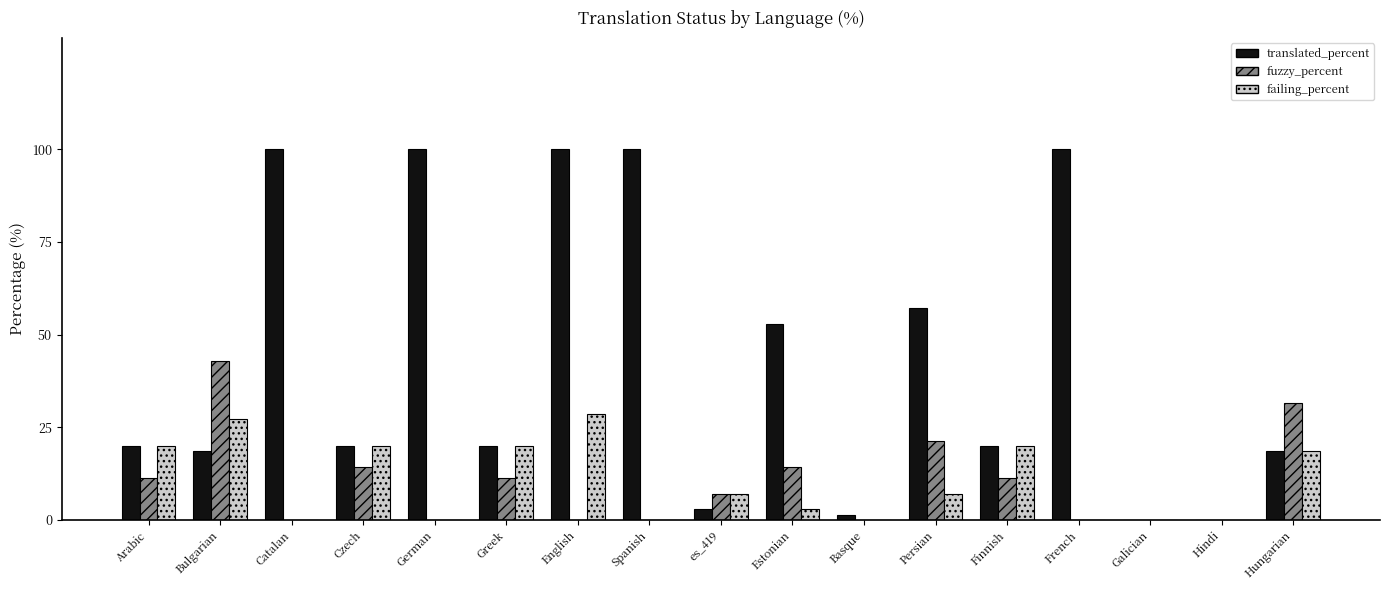

What is the greatest value displayed?

100.0